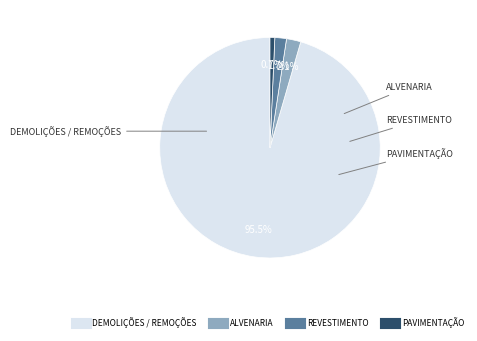

To the nearest percent, what is the difference between the largest and smallest slice percentages?

95%